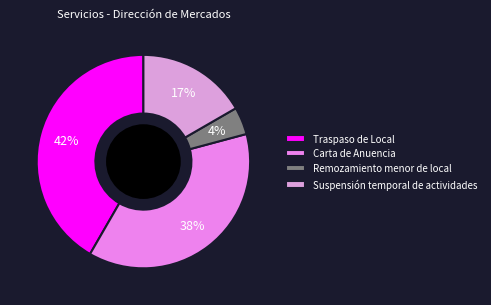

What percentage is the Carta de Anuencia slice, to the nearest percent?

38%